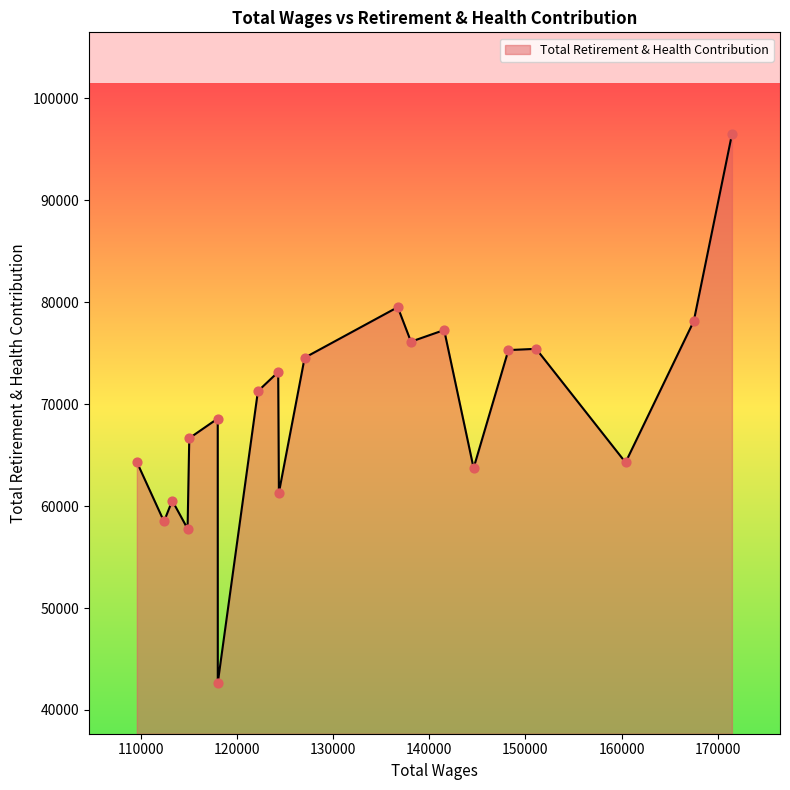

What is the difference between the maximum and minimum values?

53782